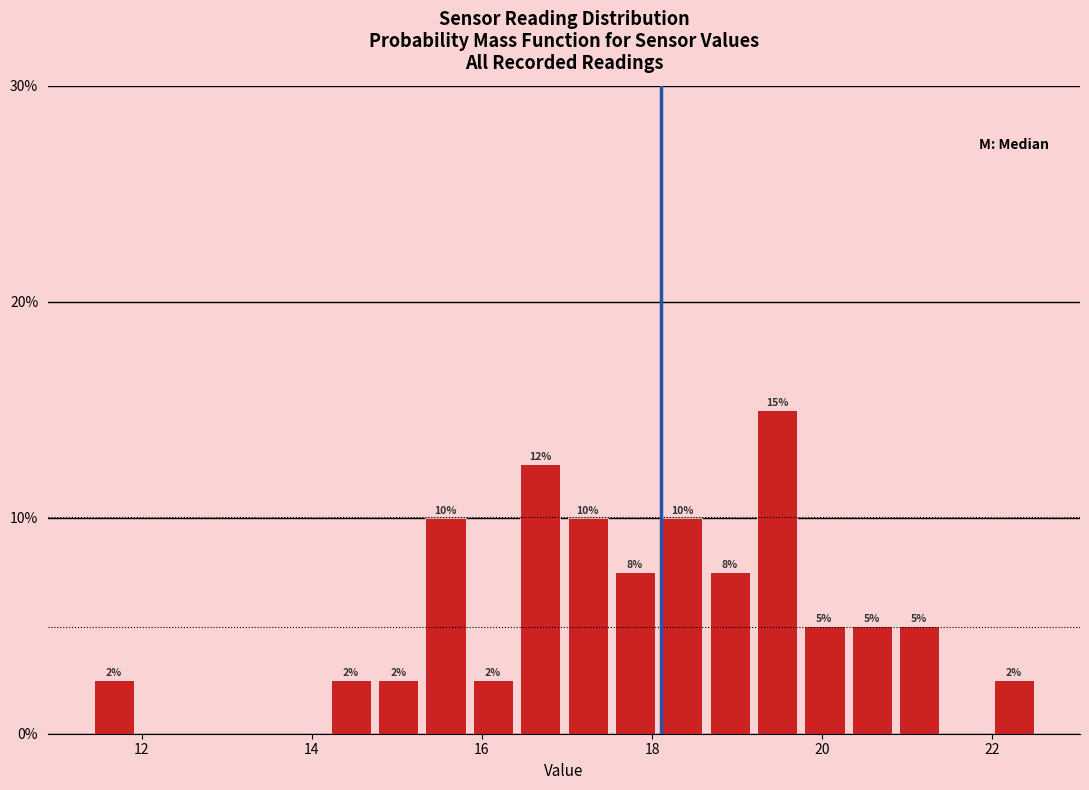

Around what value on the x-axis is the tallest bar? Give the approximate position of its centre, as read against the axis.

19.4